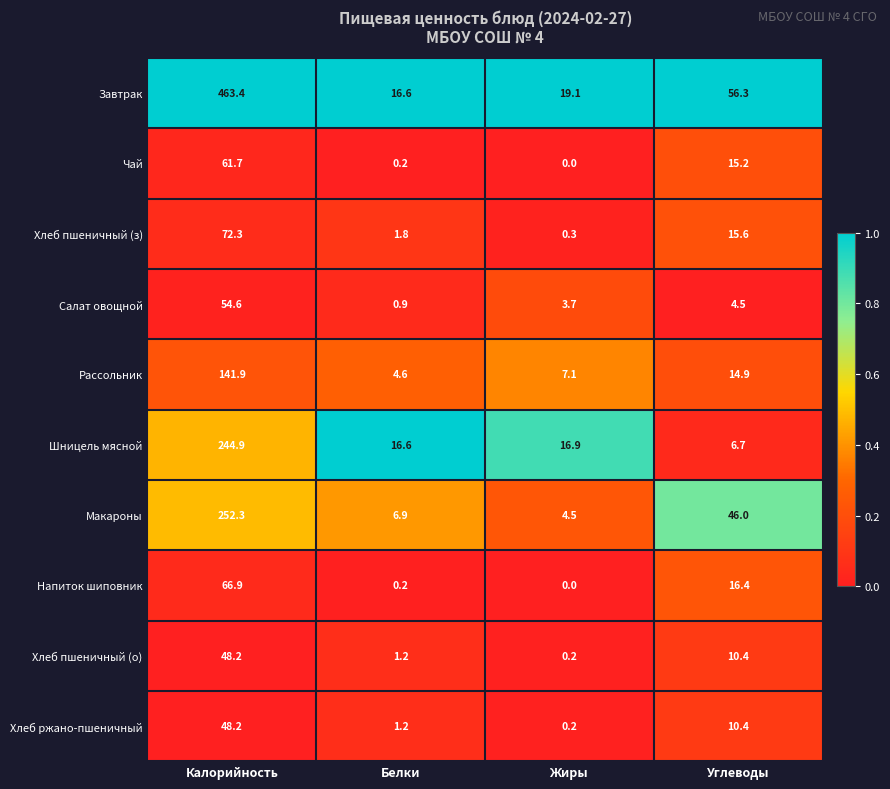

Which series has the largest range (max minus min)?

Завтрак